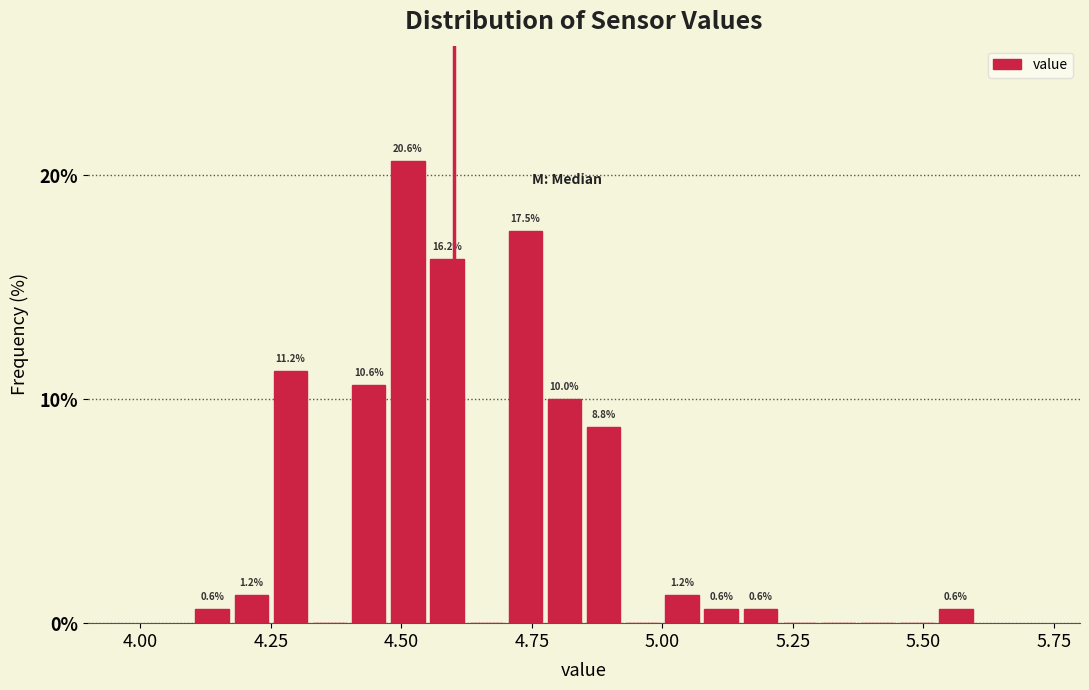

Around what value on the x-axis is the tallest bar? Give the approximate position of its centre, as read against the axis.

4.50